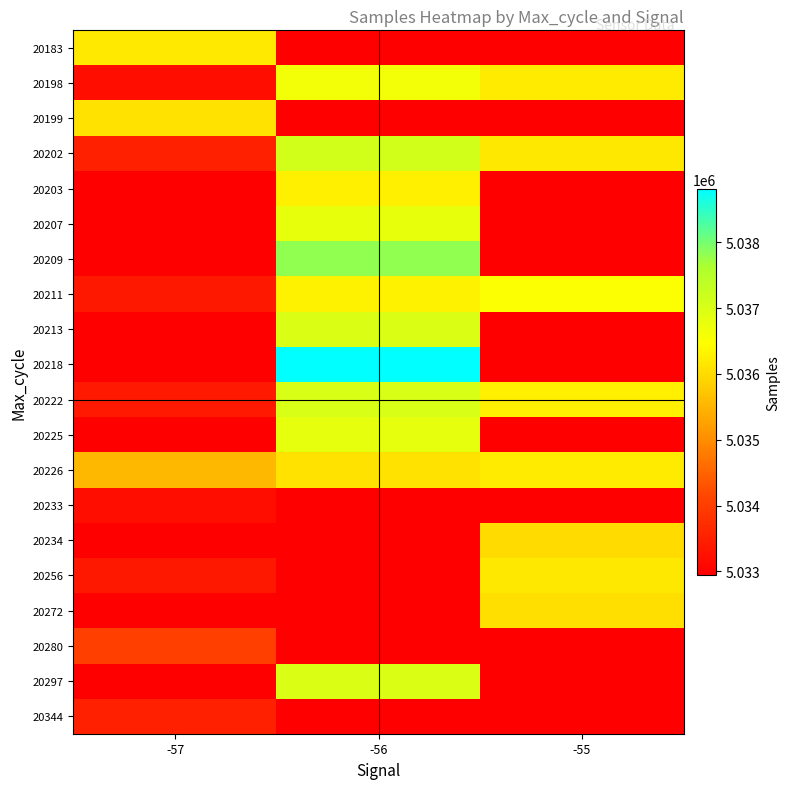

Is the value of 20209 at -56 greater than the value of 20344 at -57?

Yes